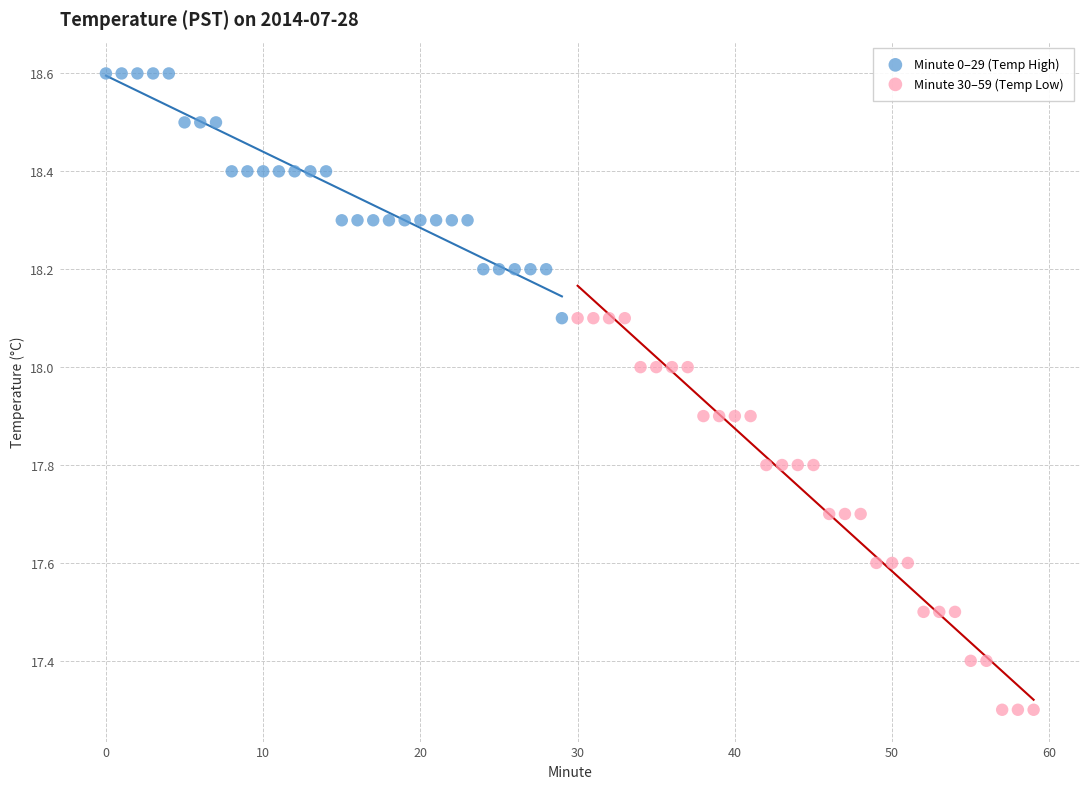

Which series contains the lowest Y value?

Minute 30–59 (Temp Low)